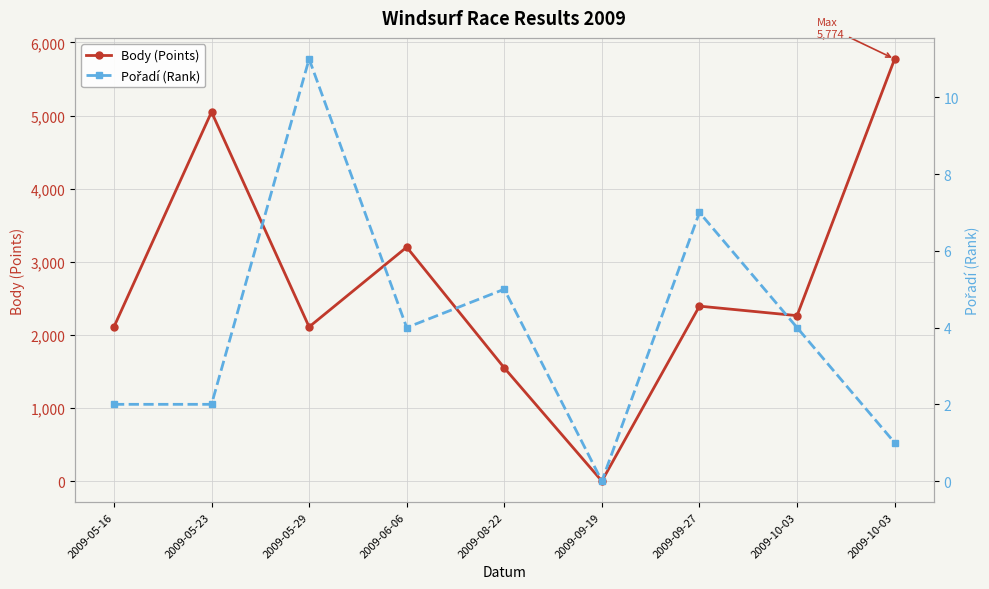

What are all the series names shown in the legend?

Body (Points), Pořadí (Rank)